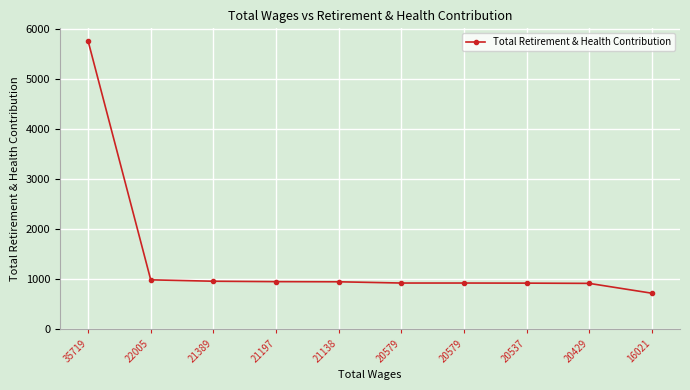

What is the difference between the maximum and minimum values?

5050